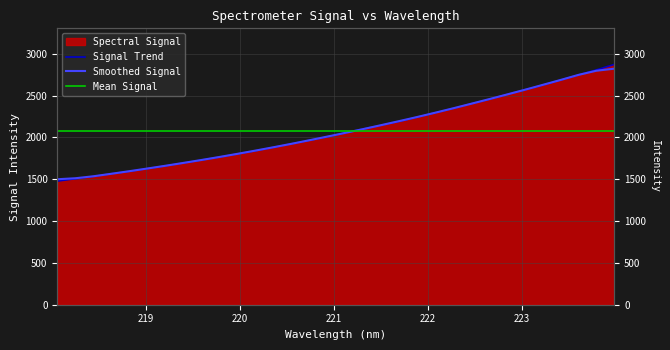

Rank the categories by value from highest to lowest.

223.9802, 223.7895, 223.5987, 223.408, 223.2172, 223.0264, 222.8355, 222.6447, 222.4538, 222.263, 222.0721, 221.8812, 221.6902, 221.4993, 221.3083, 221.1174, 220.9264, 220.7354, 220.5444, 220.3533, 220.1623, 219.9712, 219.7801, 219.589, 219.3979, 219.2067, 219.0156, 218.8244, 218.6332, 218.442, 218.2508, 218.0596